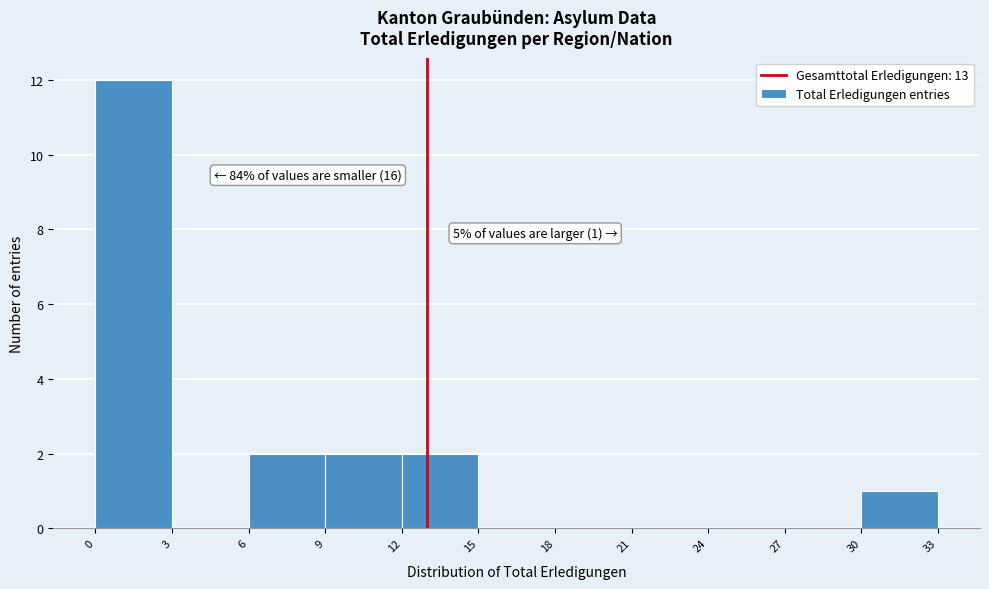

Which range on the x-axis has the tallest bar?

0 to 3